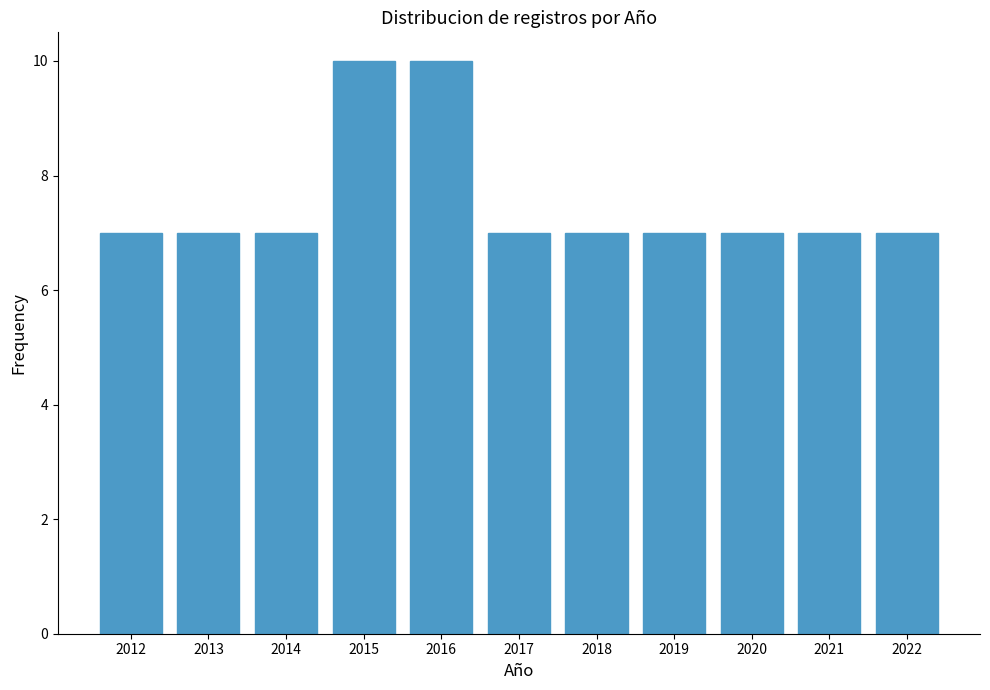

Reading right to left, list all the values displayed in this chart.

2022=7	2021=7	2020=7	2019=7	2018=7	2017=7	2016=10	2015=10	2014=7	2013=7	2012=7